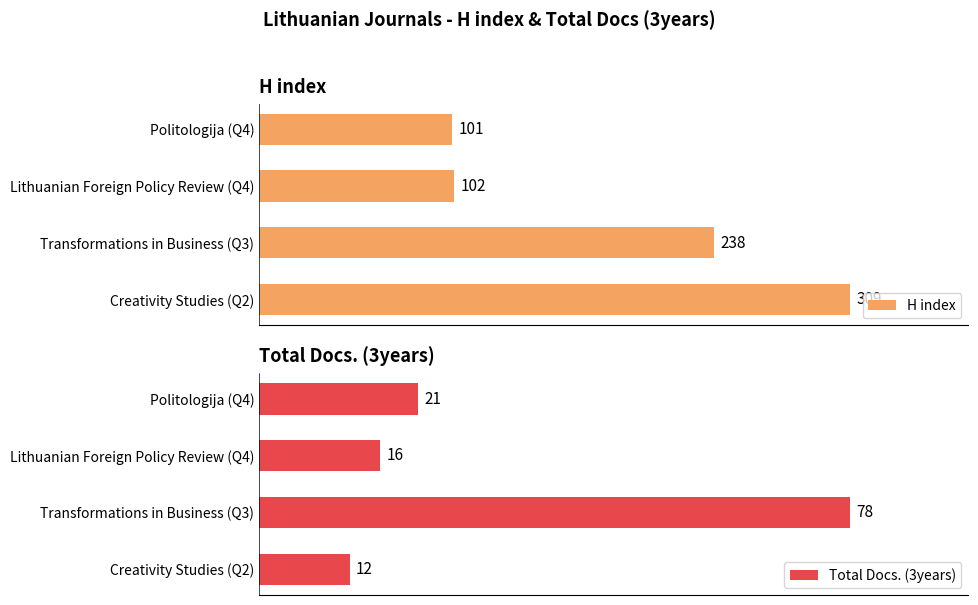

What is the value of the H index bar at the 4th from the left?

309